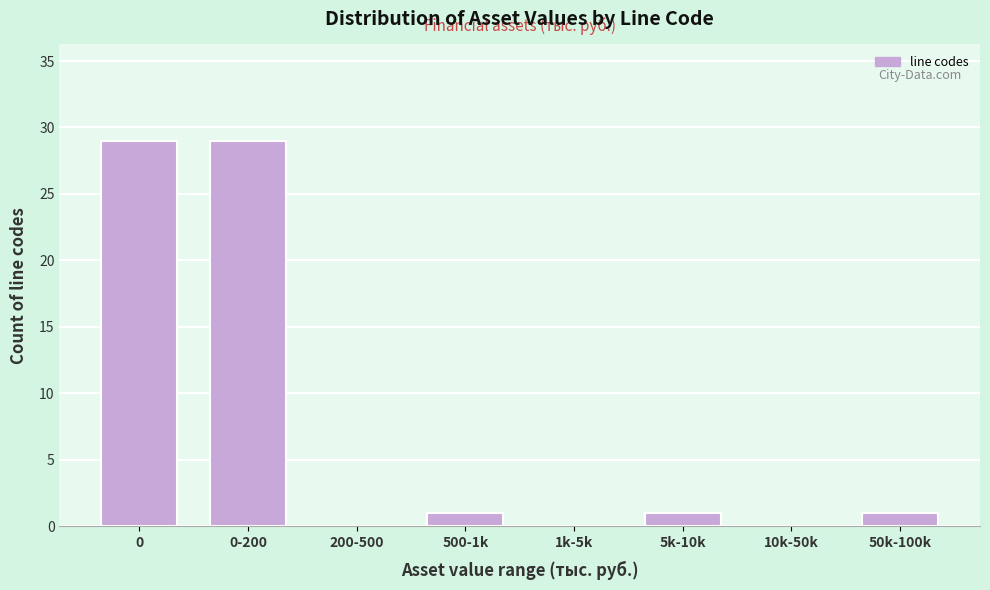

Reading left to right, extract all data points from this chart.

0=29	0-200=29	200-500=0	500-1k=1	1k-5k=0	5k-10k=1	10k-50k=0	50k-100k=1